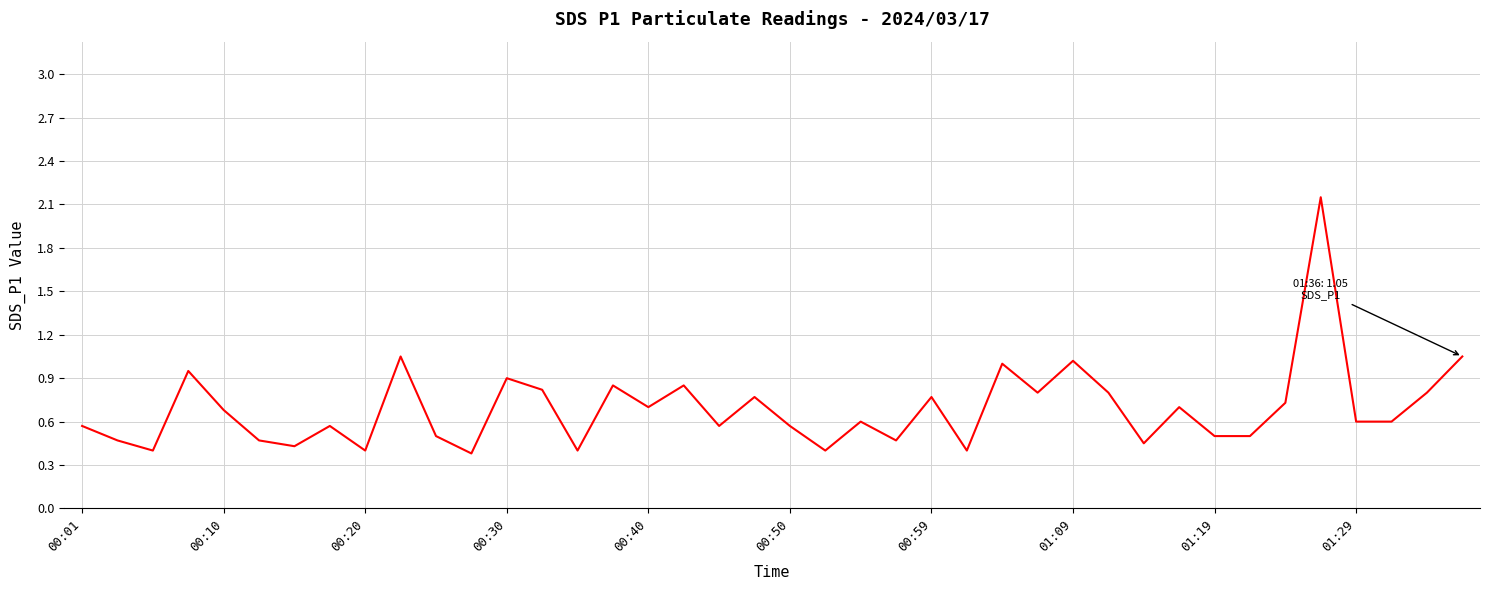

What is the smallest value displayed?

0.4